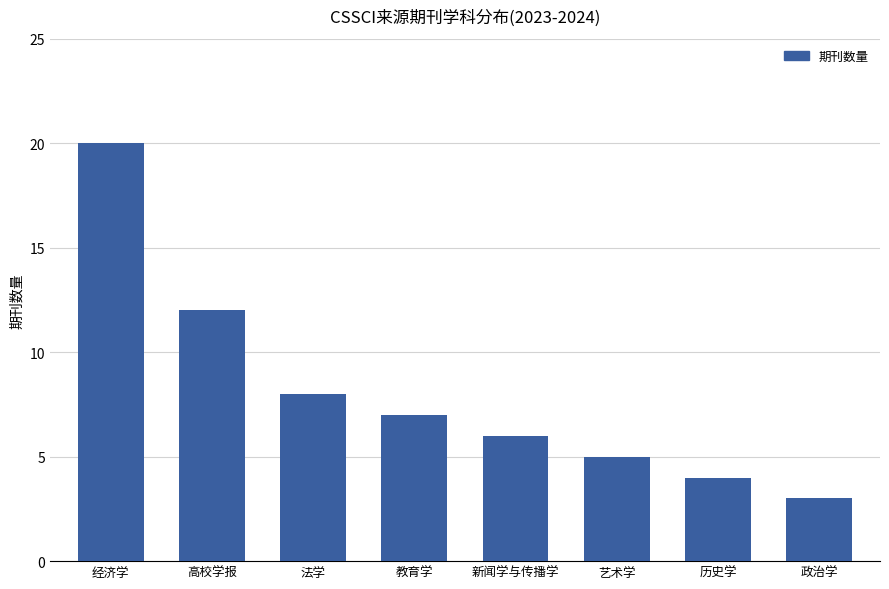

How many data points are less than 7?

4